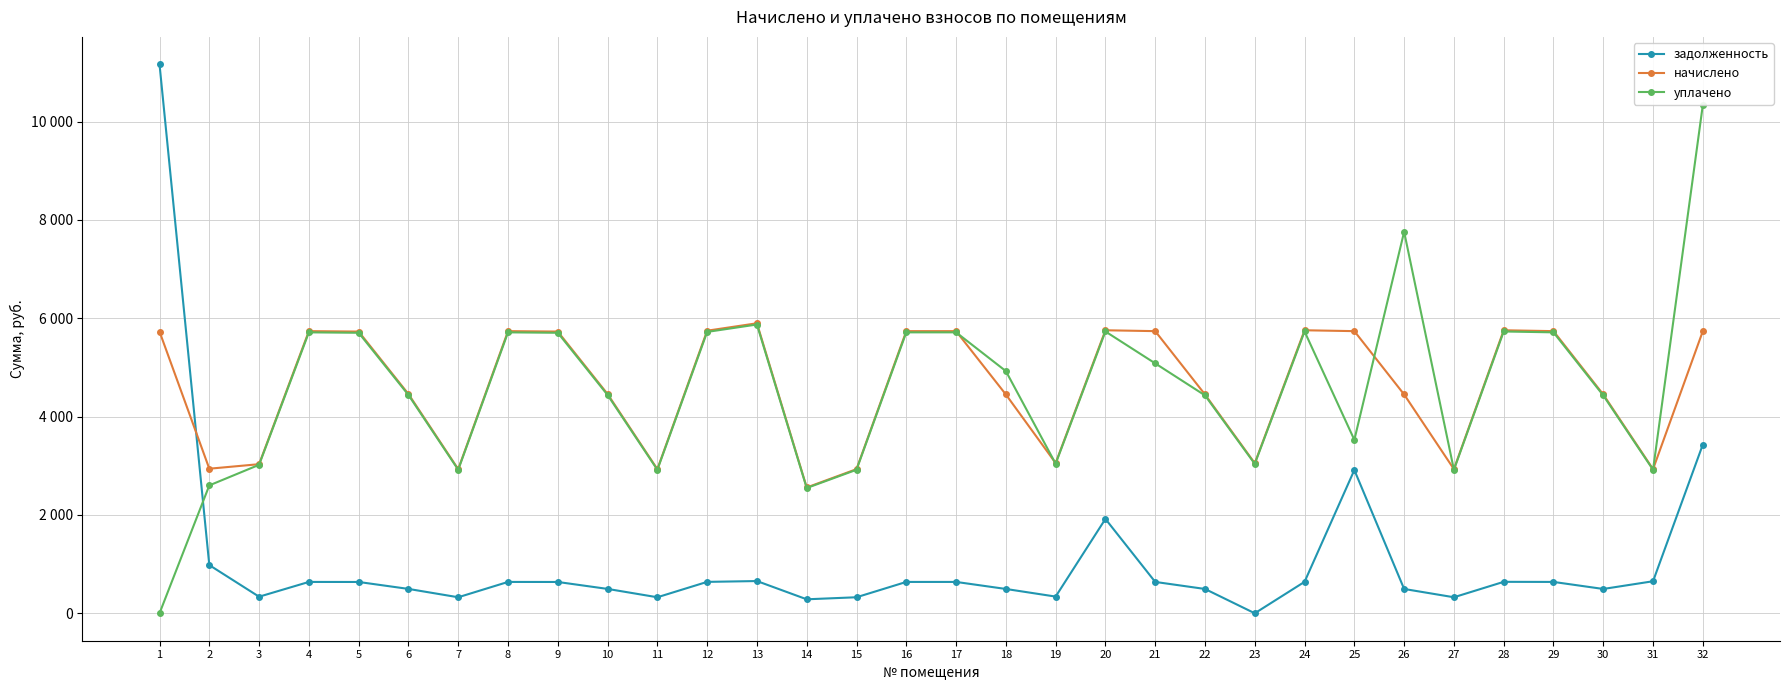

What is the total value across all series at 12?

12108.6